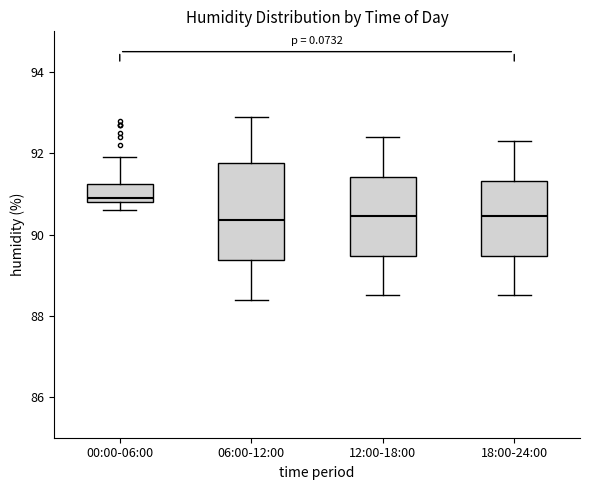

Which box is the tallest, from its lower edge to its upper edge?

06:00-12:00